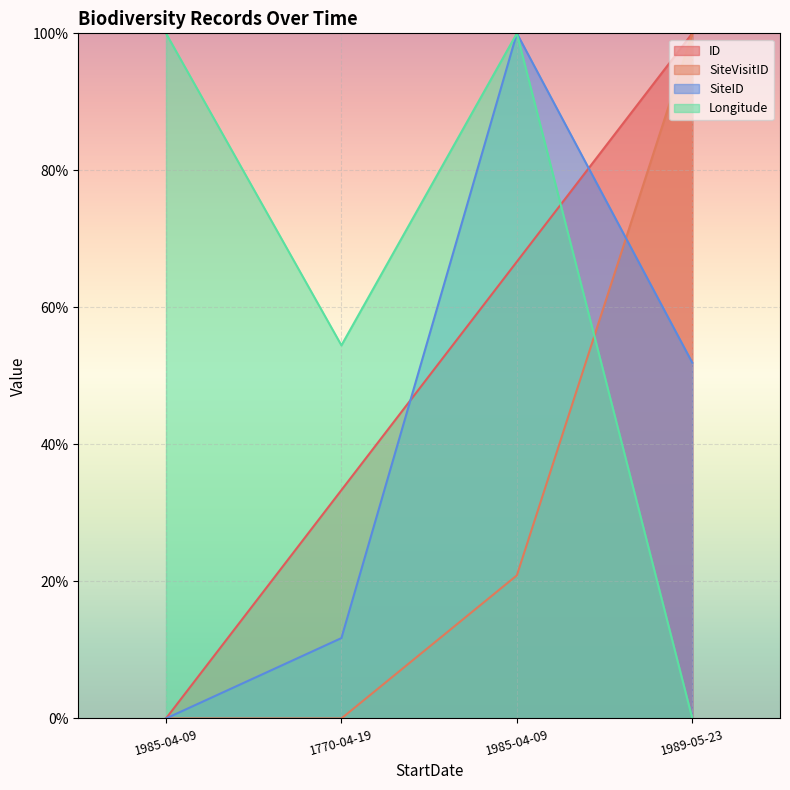

What is the label of the 1st point from the left?

1985-04-09